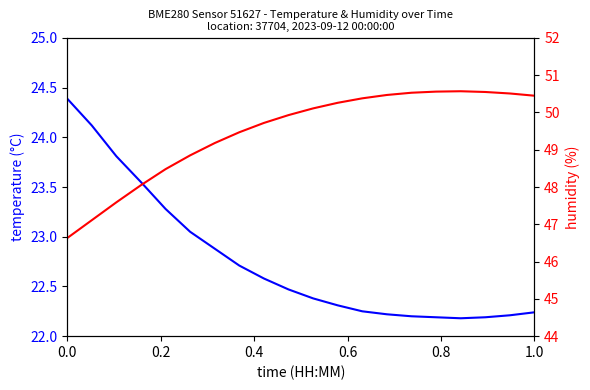

What are all the series names shown in the legend?

temperature (°C), humidity (%)